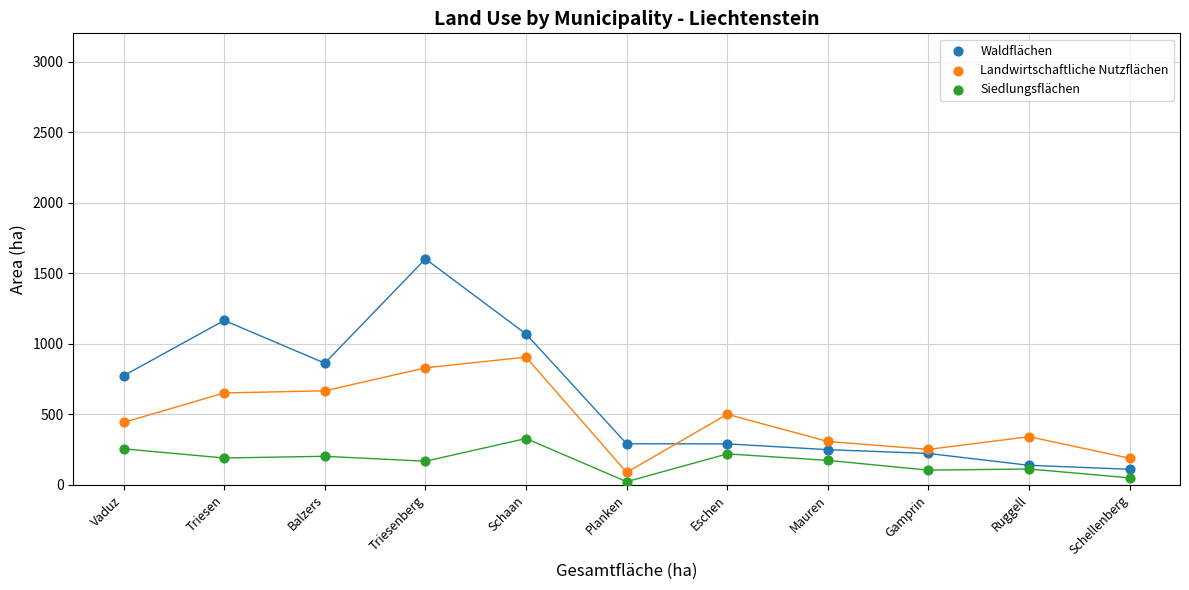

Which series contains the highest Y value?

Waldflächen